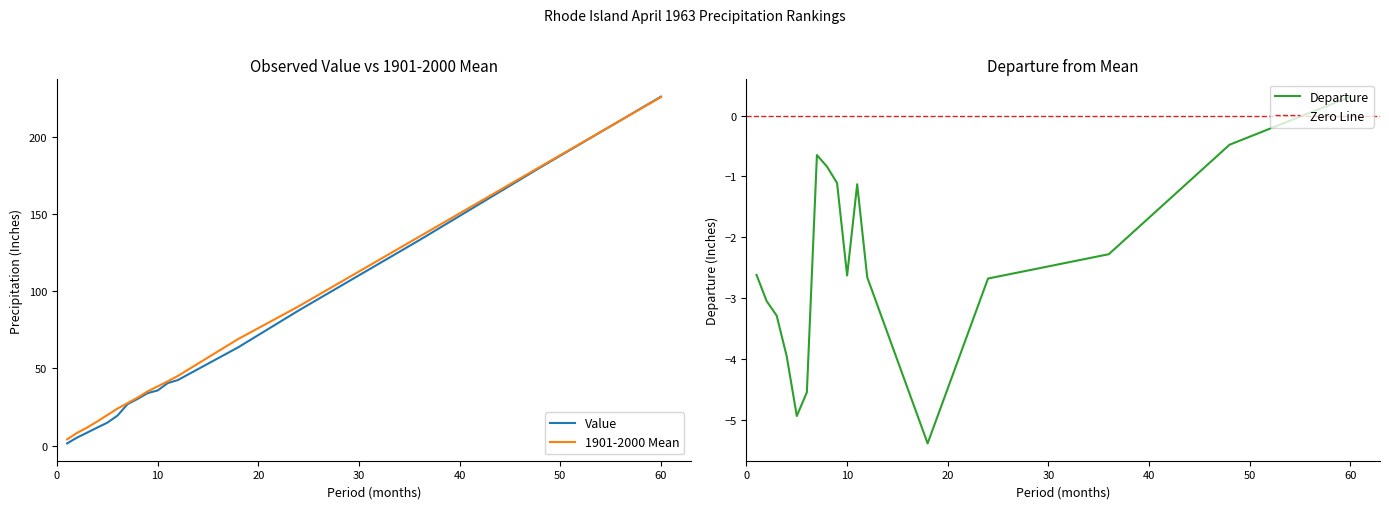

What is the sum of all Value values?

961.5